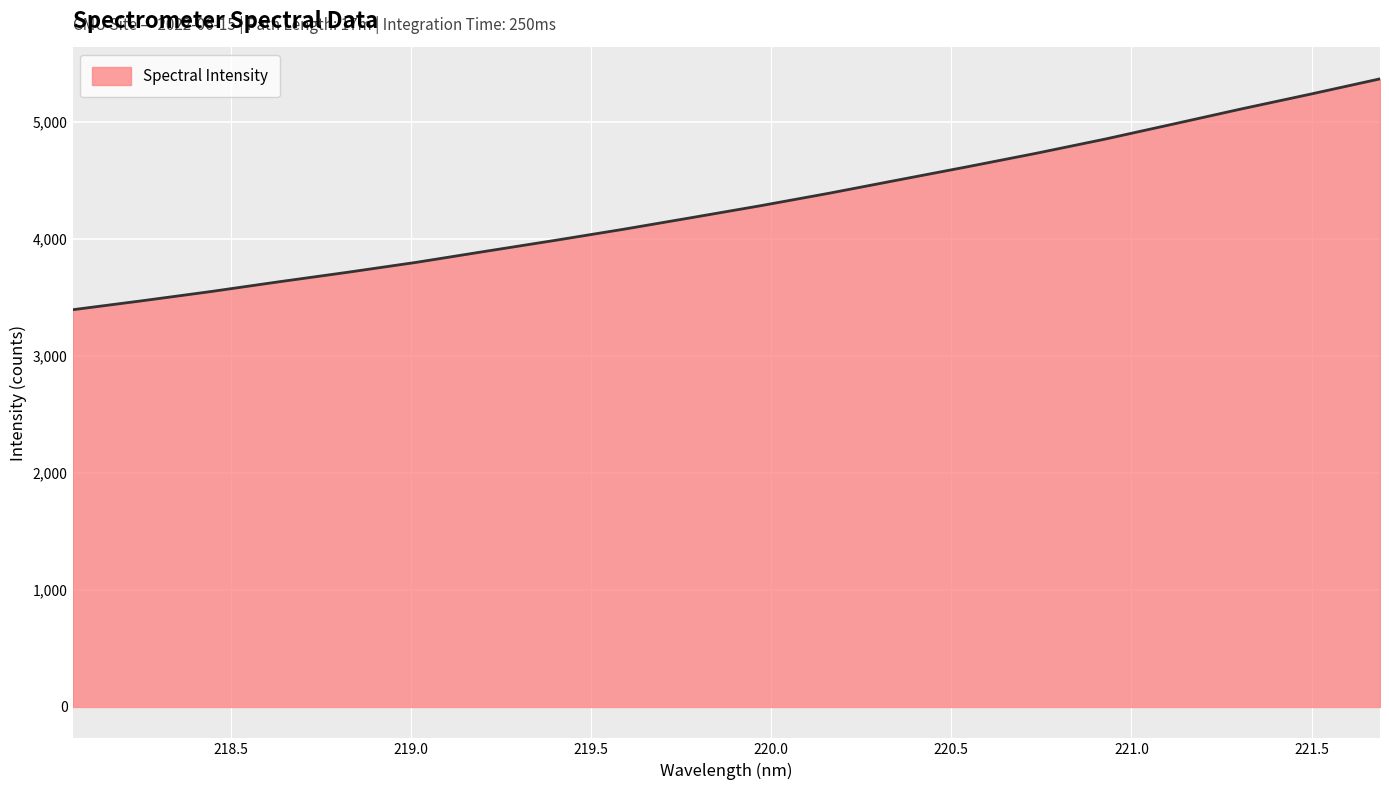

What is the minimum value shown in the chart?

3395.2